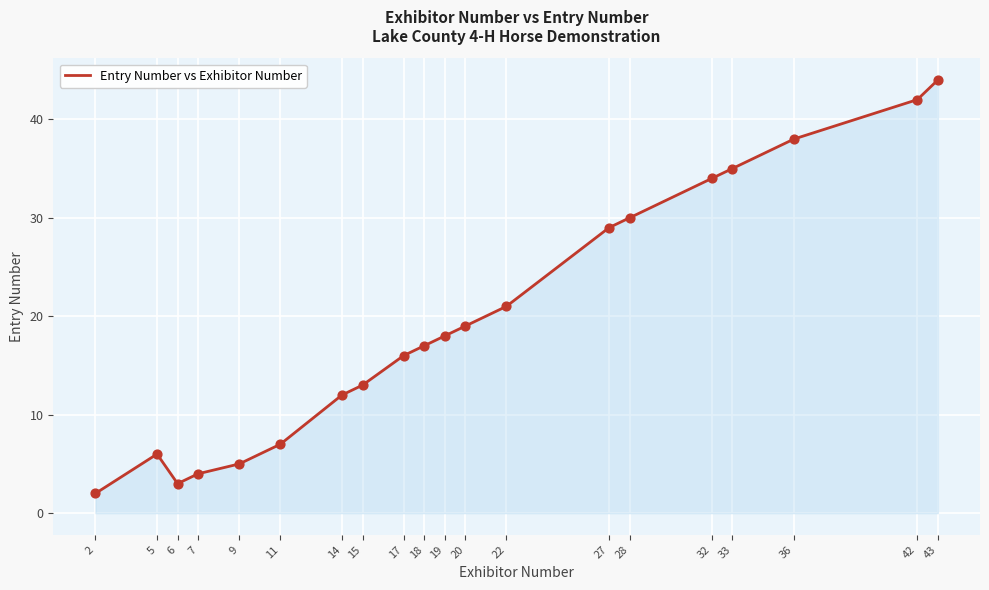

What is the change in value from 6 to 15?

+10